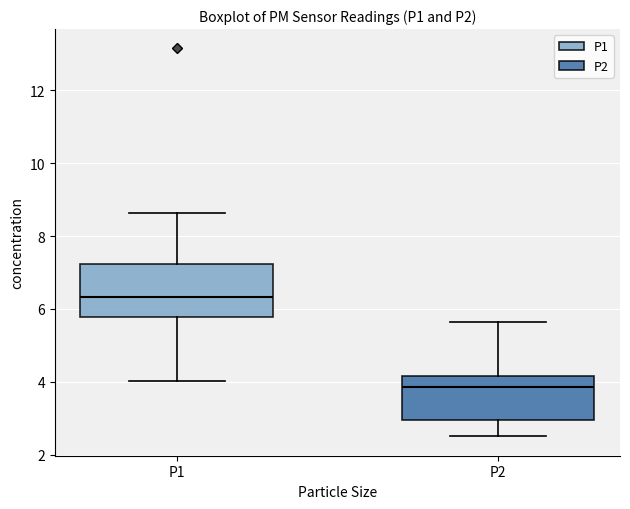

Reading left to right, read every box against the y-axis: the position of its median line, the range the box covers, and the ends of its whiskers. The values are not printed on the chart, so give them approximately, as read against the axis.

P1: median 6.4, box 5.8 to 7.2, whiskers 4.0 to 8.6
P2: median 3.8, box 3.0 to 4.2, whiskers 2.6 to 5.6